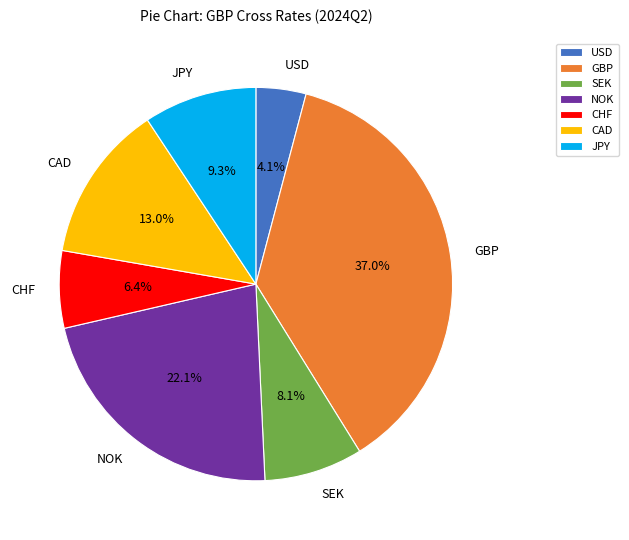

Approximately how many times larger is the value at NOK compared to SEK?

2.7